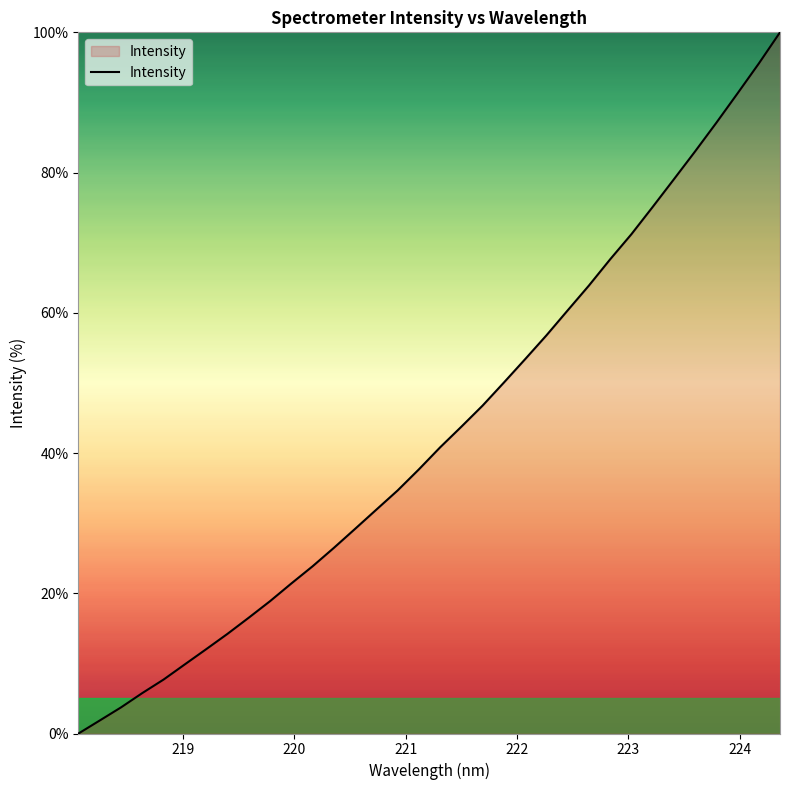

What is the maximum value shown in the chart?

100.0